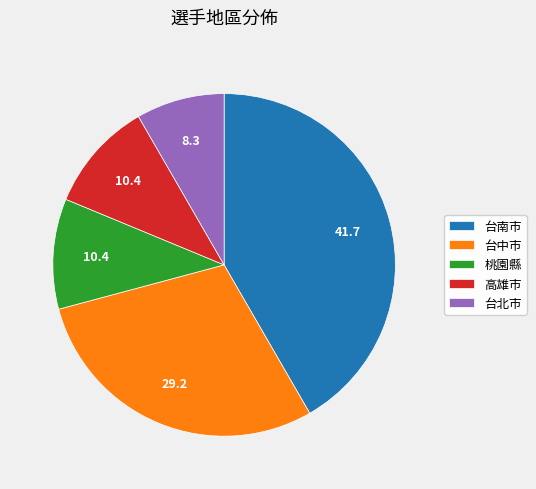

Is there any slice that represents more than half of the pie?

No